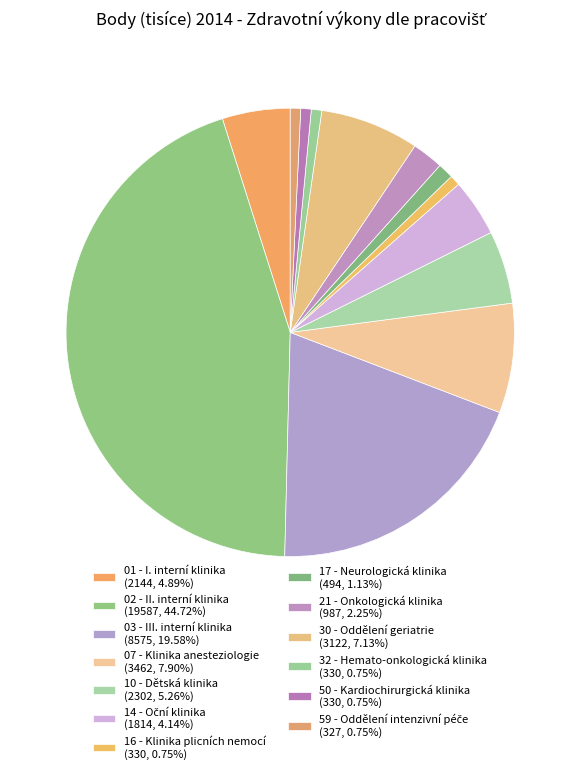

Between 07 - Klinika anesteziologie and 14 - Oční klinika, which is larger?

07 - Klinika anesteziologie